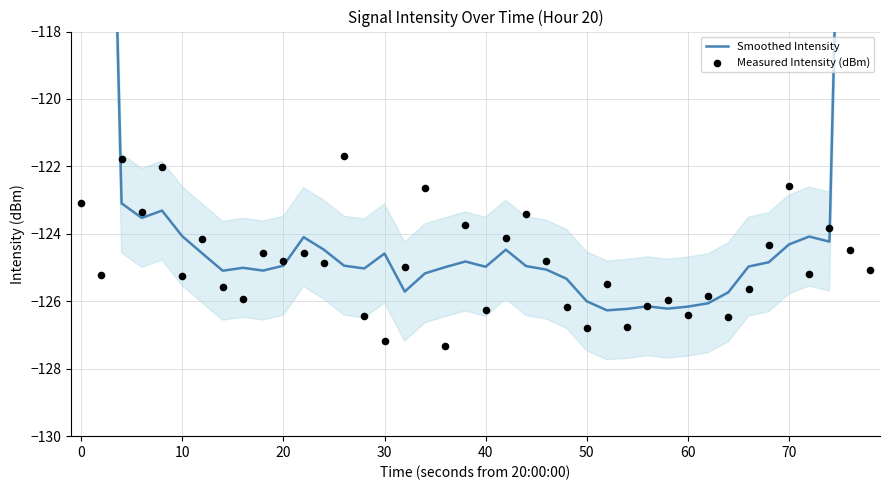

What are all the series names shown in the legend?

Smoothed Intensity, Measured Intensity (dBm)